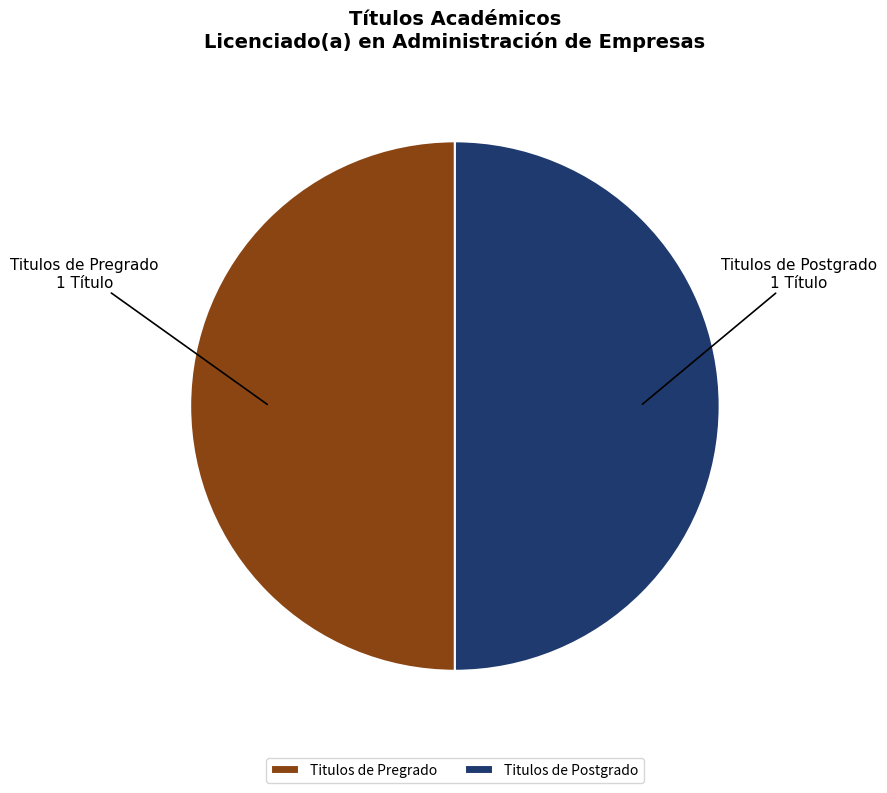

True or false: Titulos de Pregrado accounts for 50% of the total.

True